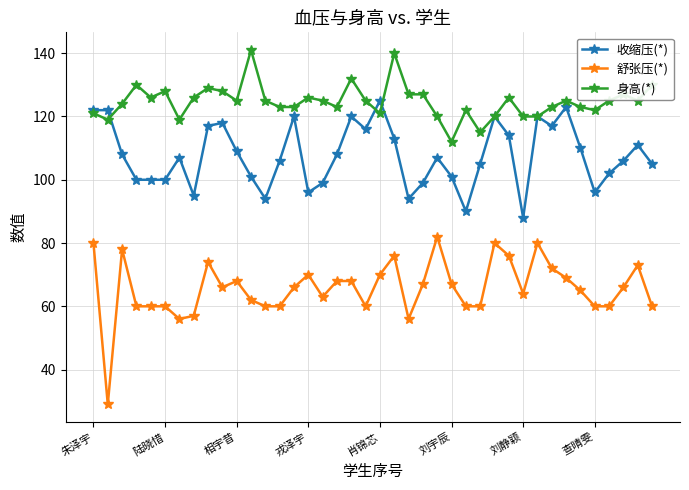

Rank the series by their average value, from highest to lowest.

身高(*), 收缩压(*), 舒张压(*)